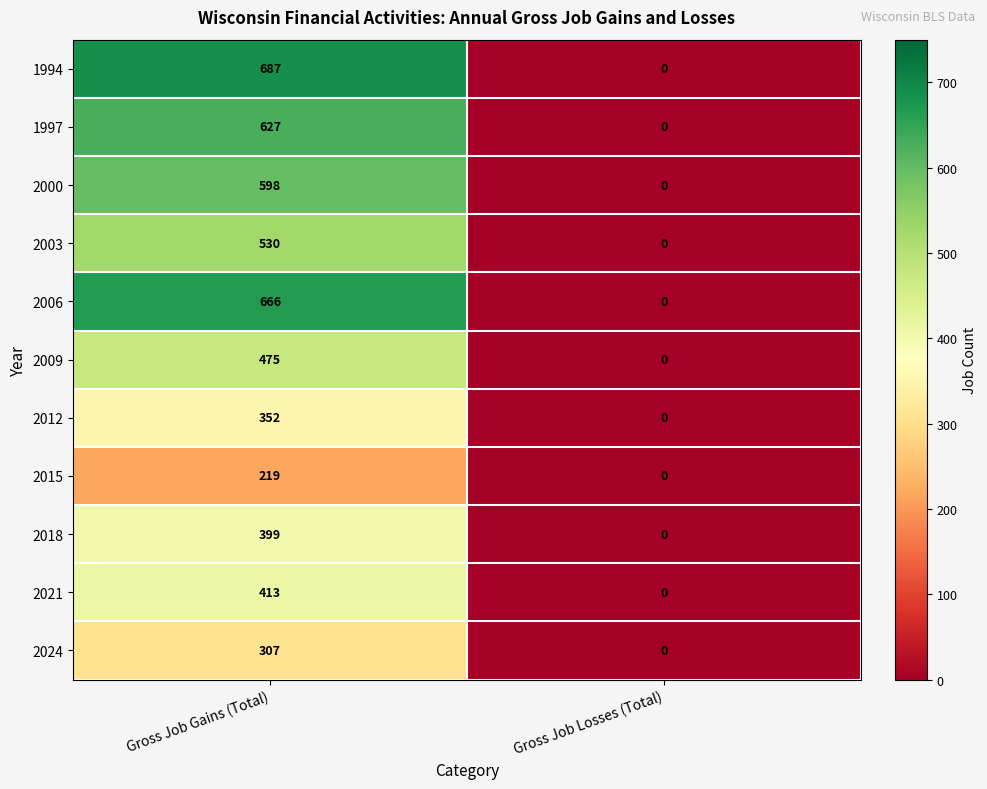

The 2000 series shows 0 at Gross Job Losses (Total). True or false?

True